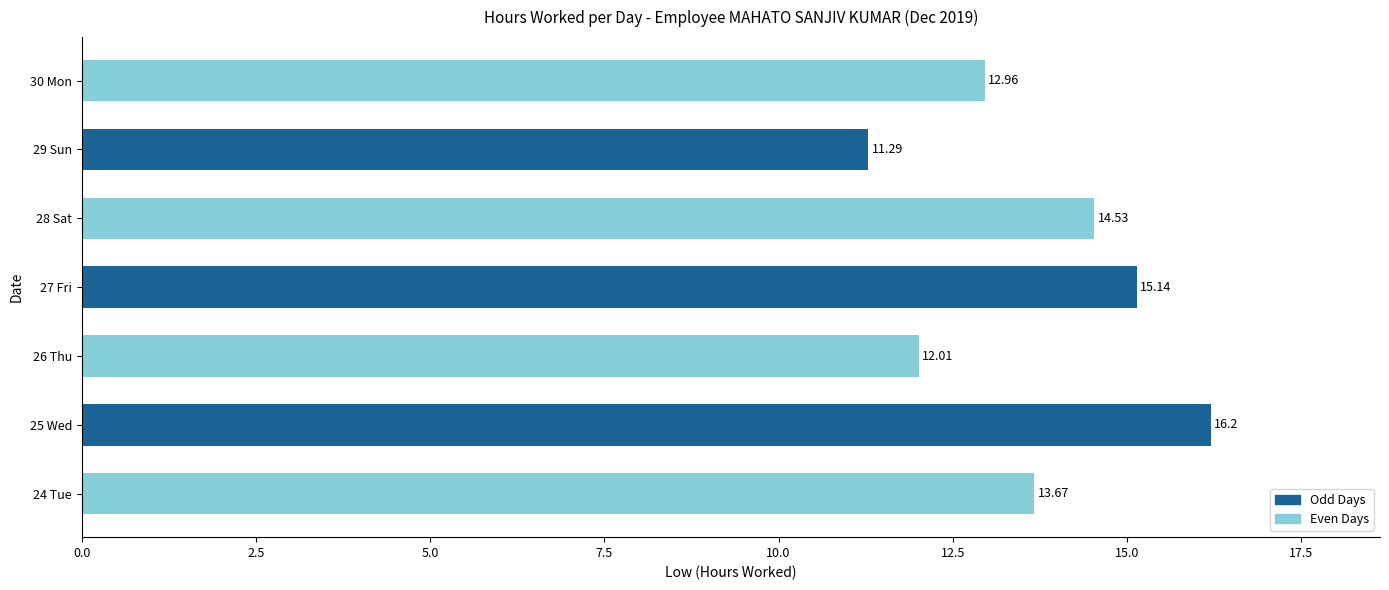

What is the average value?

13.7